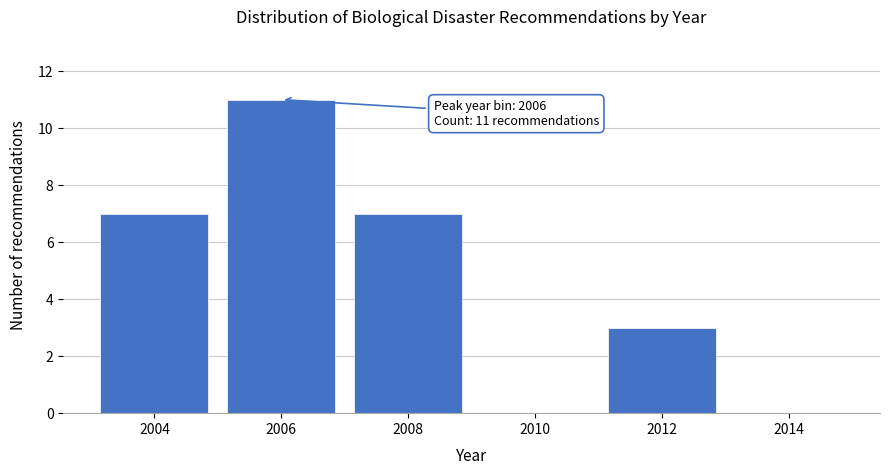

Reading right to left, list all the values displayed in this chart.

2014=0	2012=3	2010=0	2008=7	2006=11	2004=7